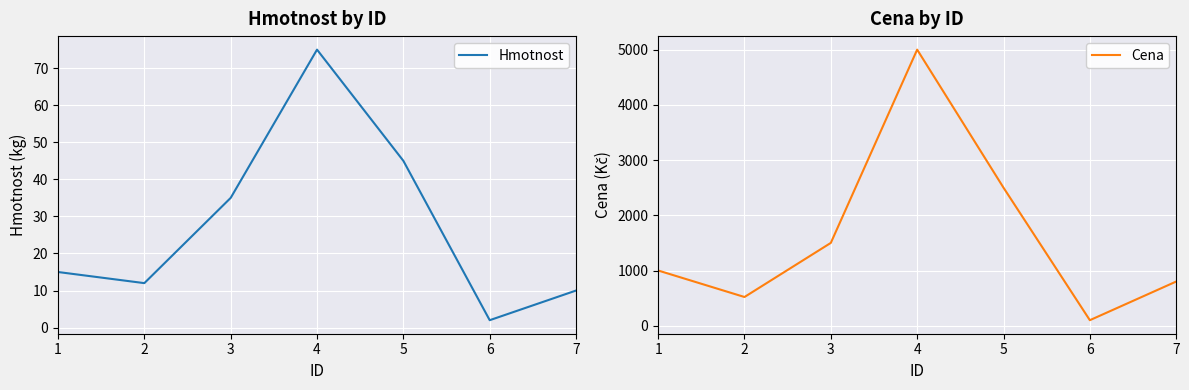

True or false: Hmotnost and Cena cross at least once.

False